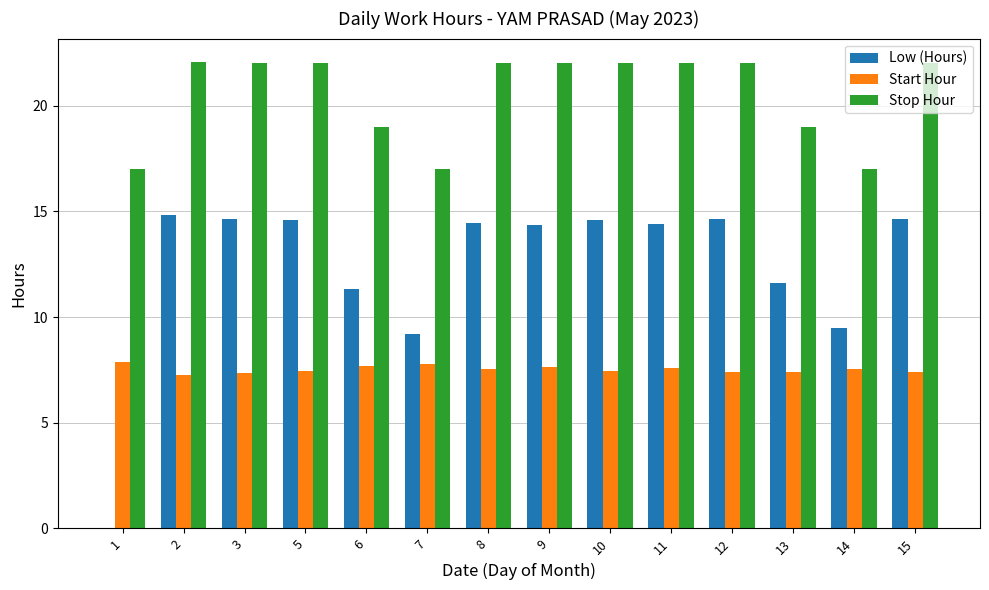

What is the difference between the Low (Hours) values at 9 and 8?

0.1